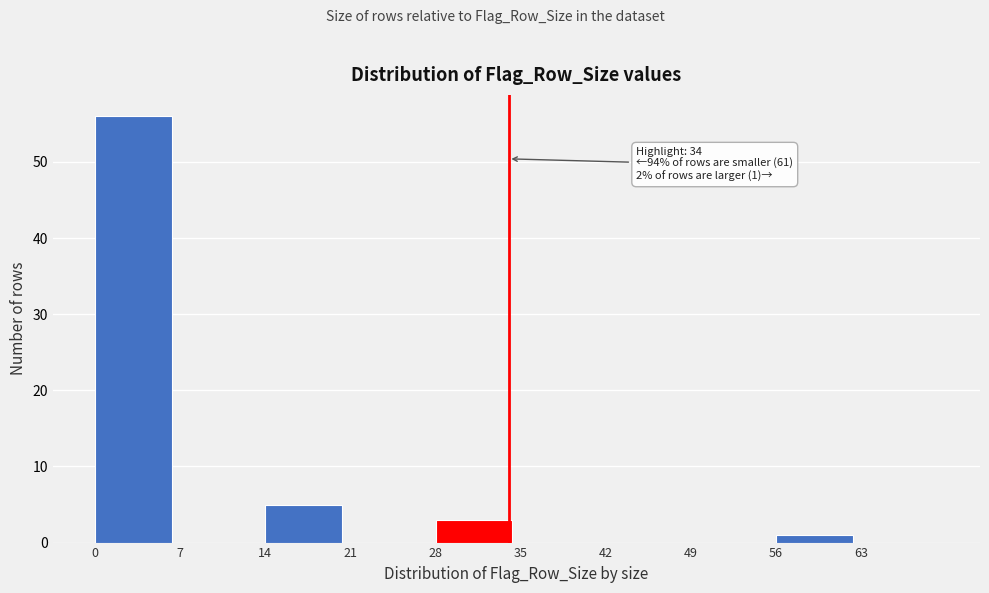

Reading right to left, list all the values displayed in this chart.

63=0	56=1	49=0	42=0	35=0	28=3	21=0	14=5	7=0	0=56